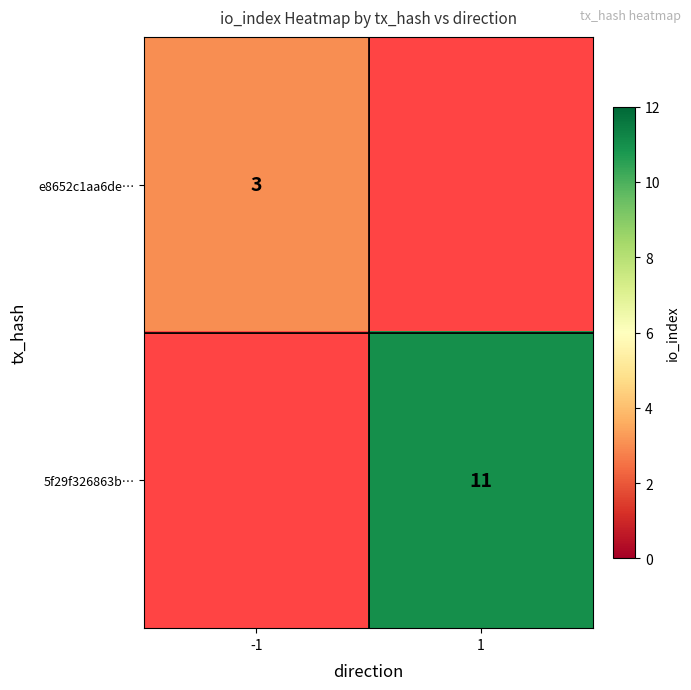

Which label corresponds to the smallest value in the chart?

-1